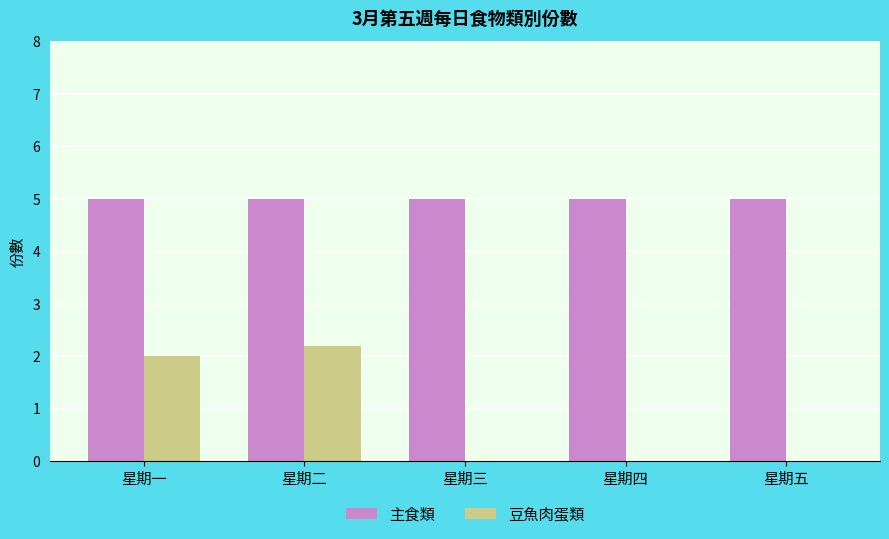

What is the sum of all 豆魚肉蛋類 values?

4.2